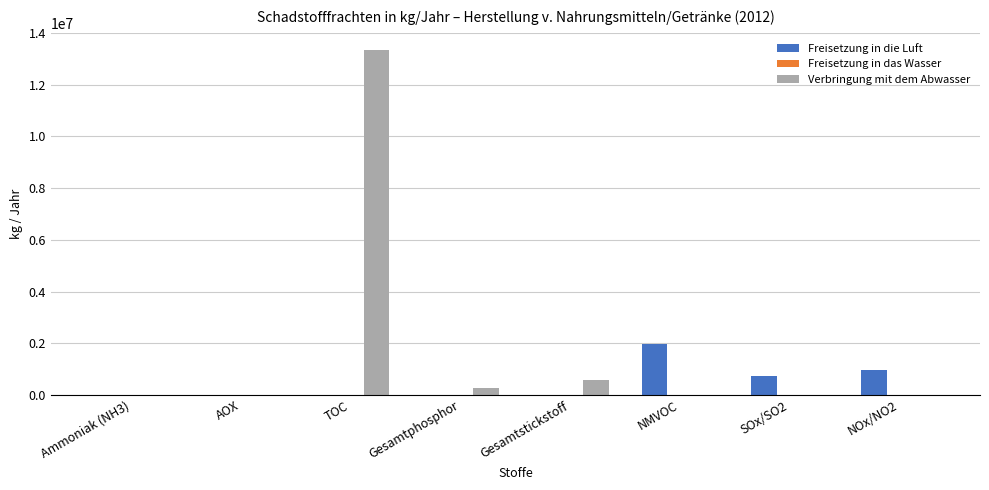

At which category is the sum across all series the highest?

TOC